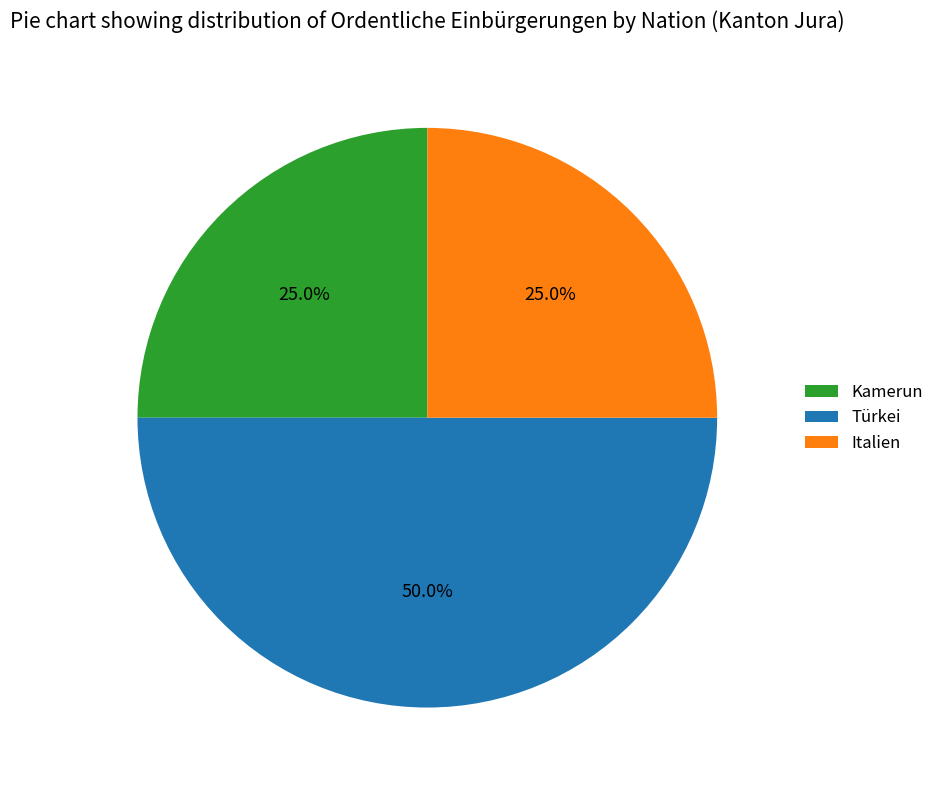

How many segments does this pie chart have?

3